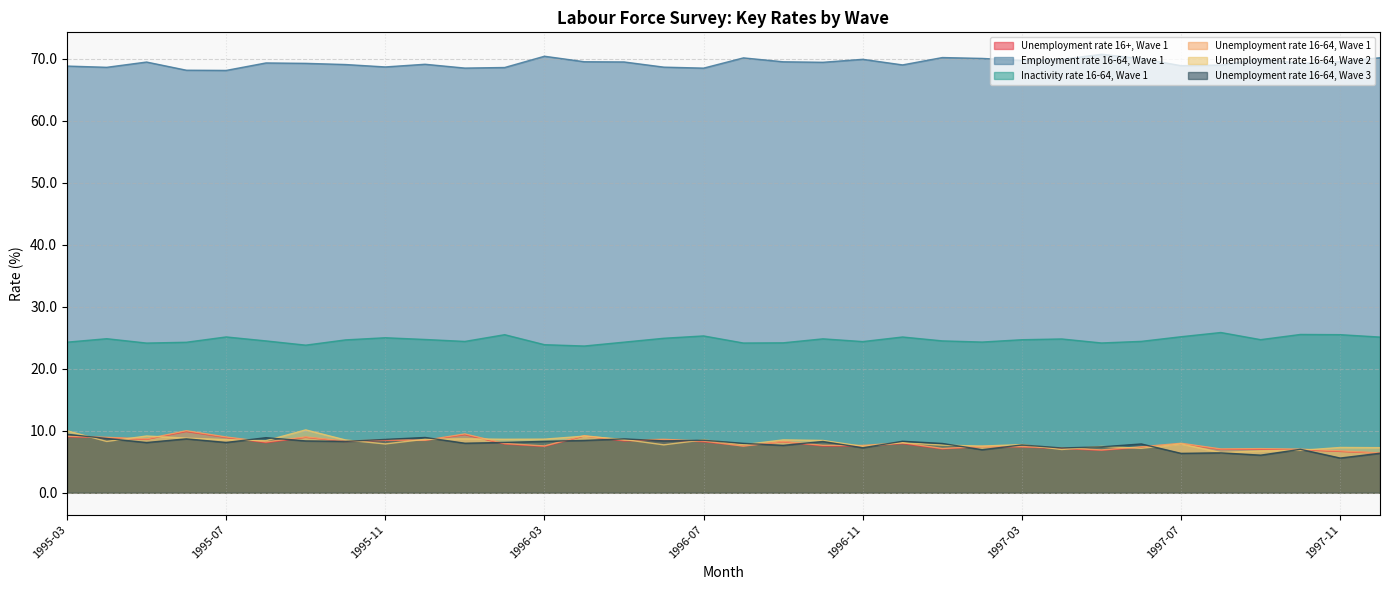

How many lines are shown in the chart?

6